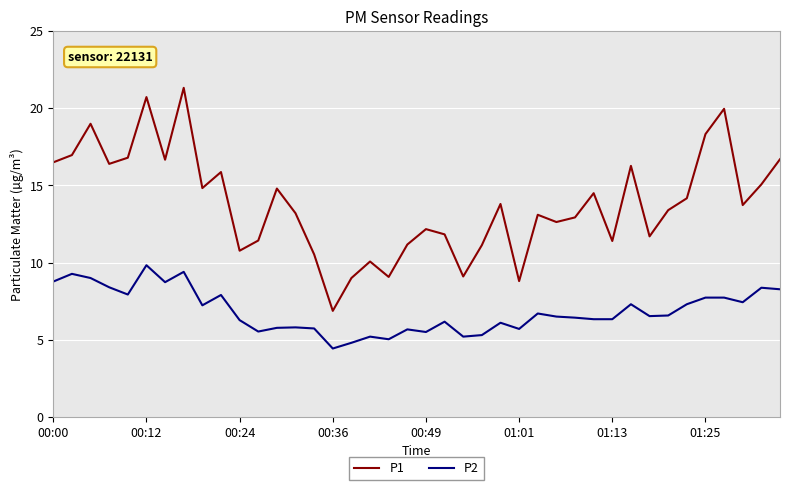

True or false: P1 and P2 cross at least once.

False